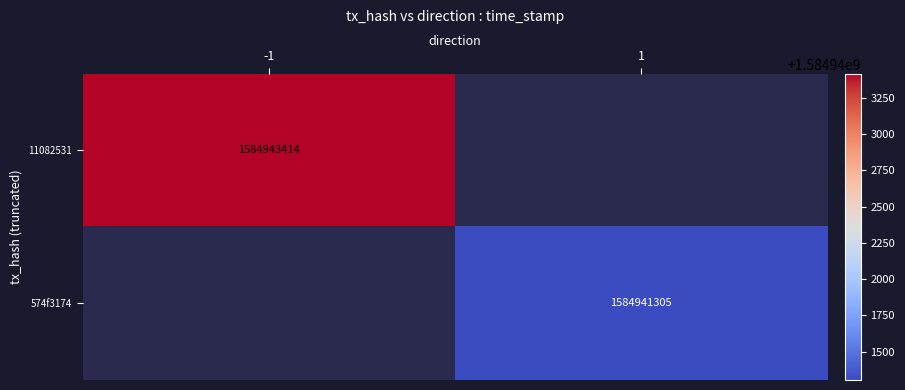

Which category has the lowest value across all series?

1